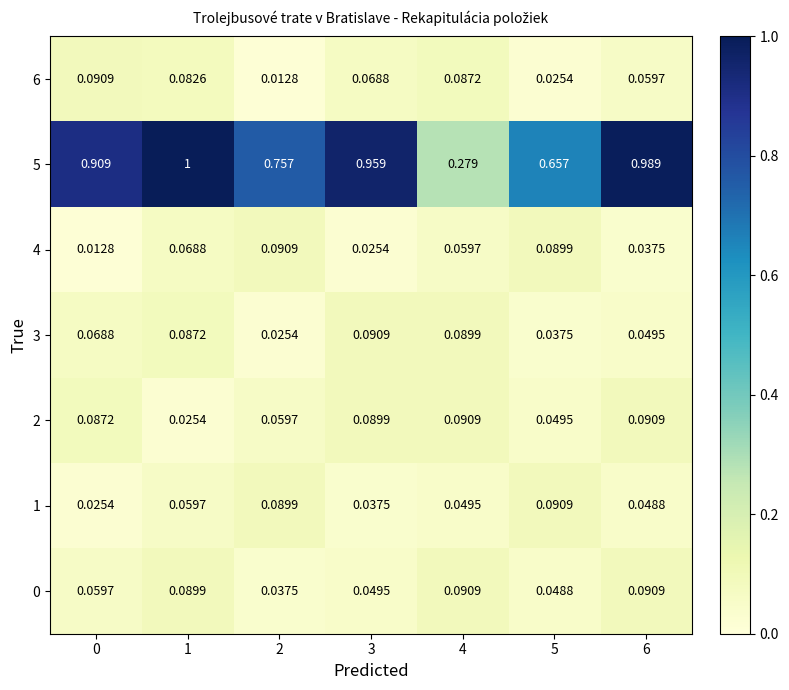

Which series changed the most between 2 and 3?

5